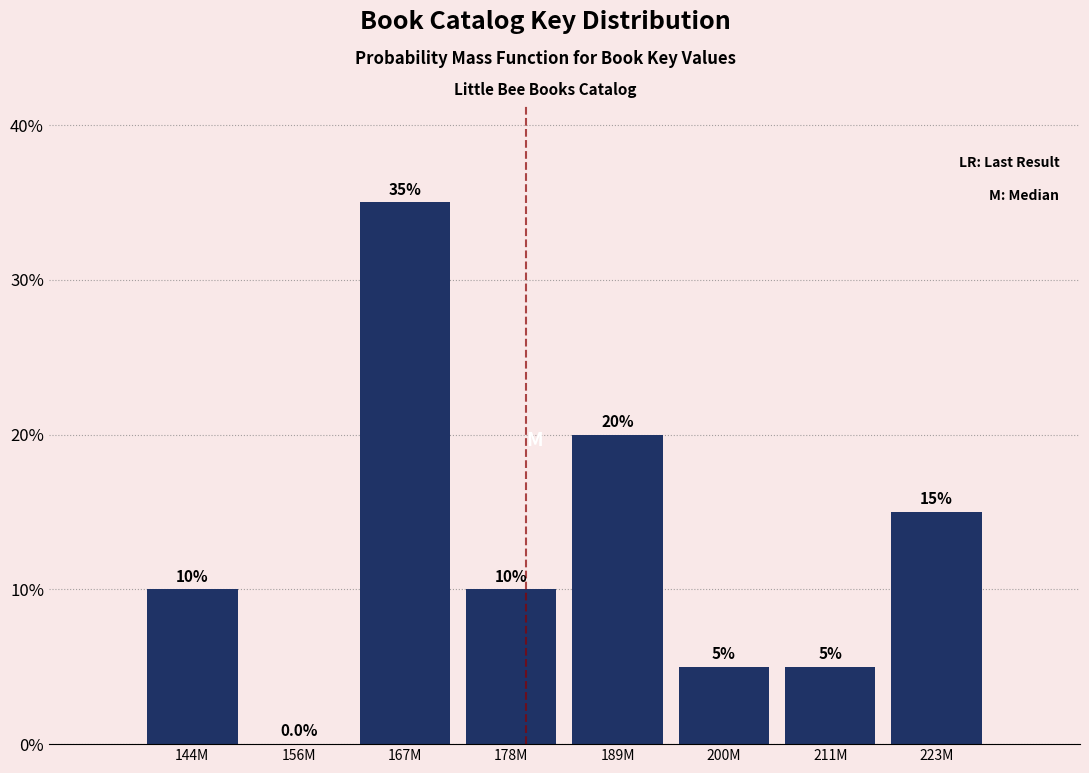

Reading left to right, what are all the values shown in this chart?

144M=10	156M=0	167M=35	178M=10	189M=20	200M=5	211M=5	223M=15